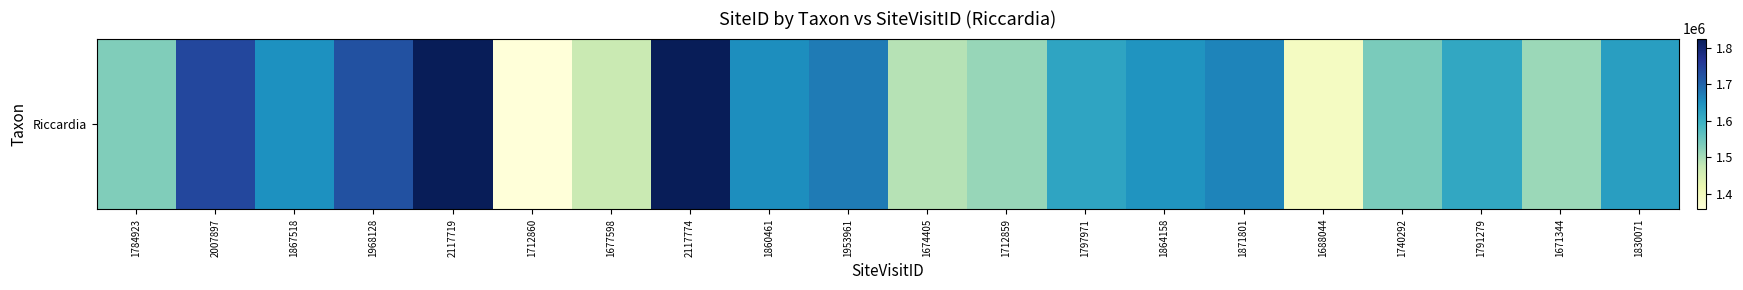

Is it true that the value at 1968128 is 763094?

False